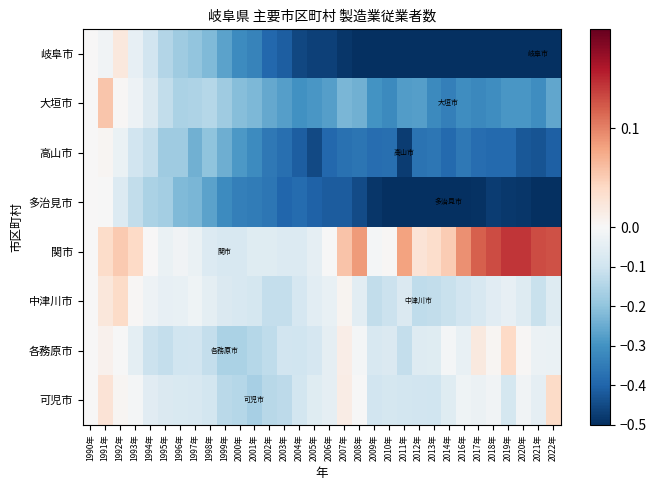

Rank the series at 1995年 from lowest to highest value.

高山市, 多治見市, 岐阜市, 大垣市, 各務原市, 可児市, 中津川市, 関市